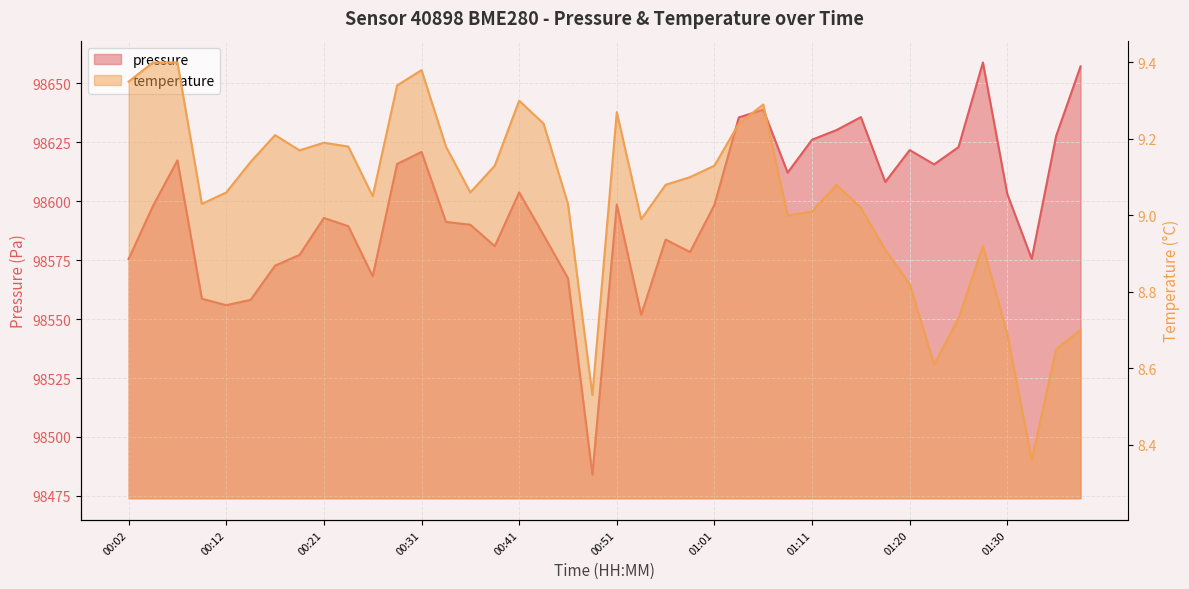

At which category is the sum across all series the highest?

01:28